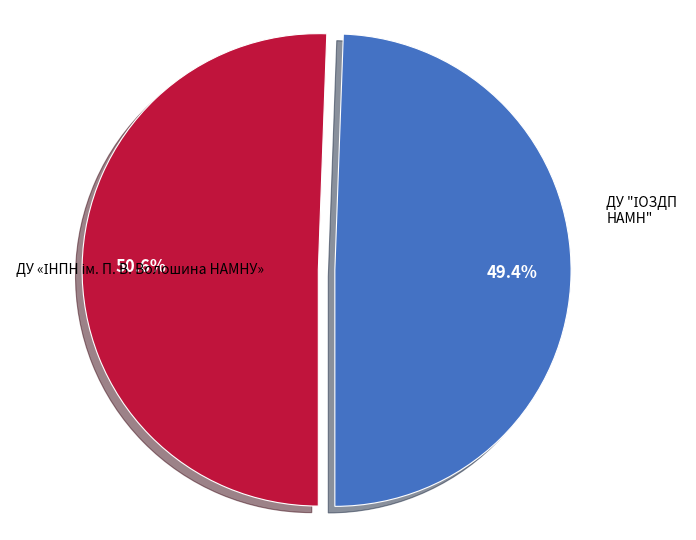

How many segments does this pie chart have?

2